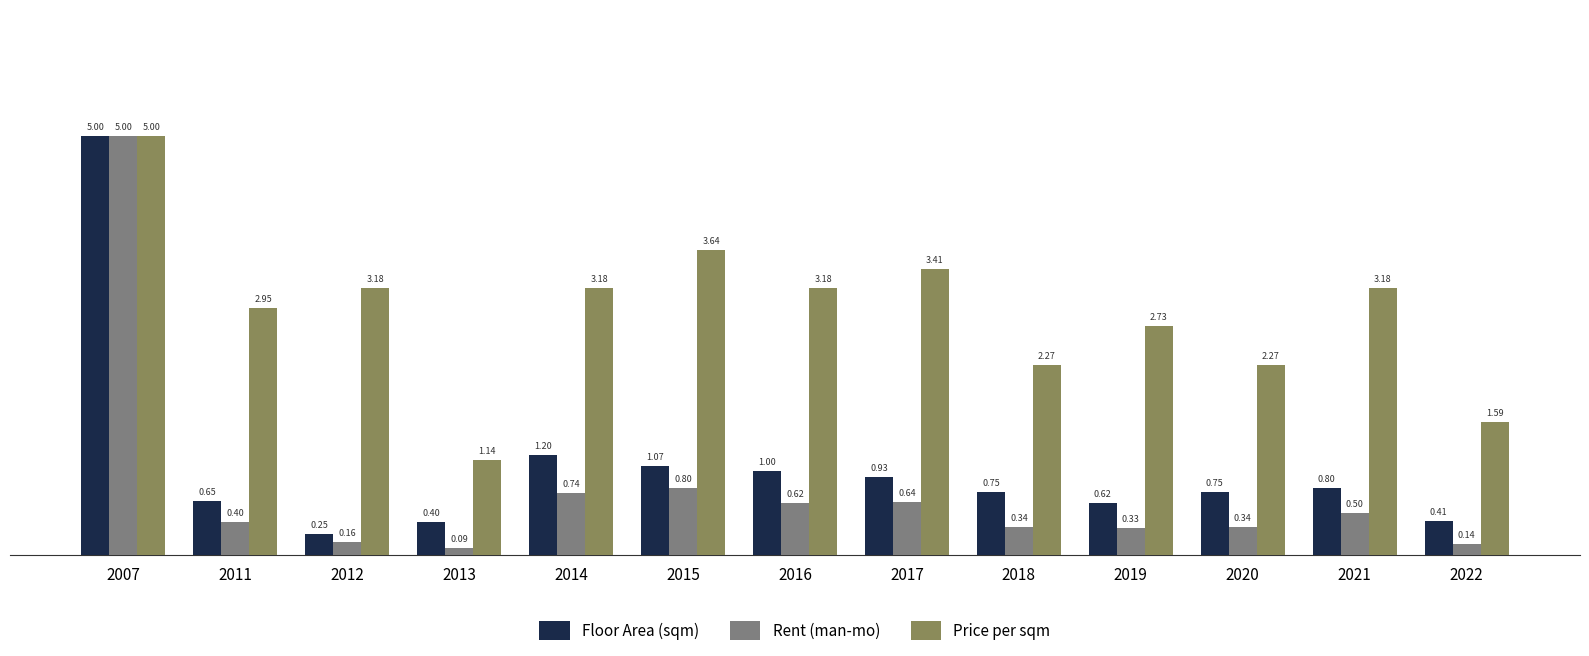

What is the sum of all Price per sqm values?

37.7